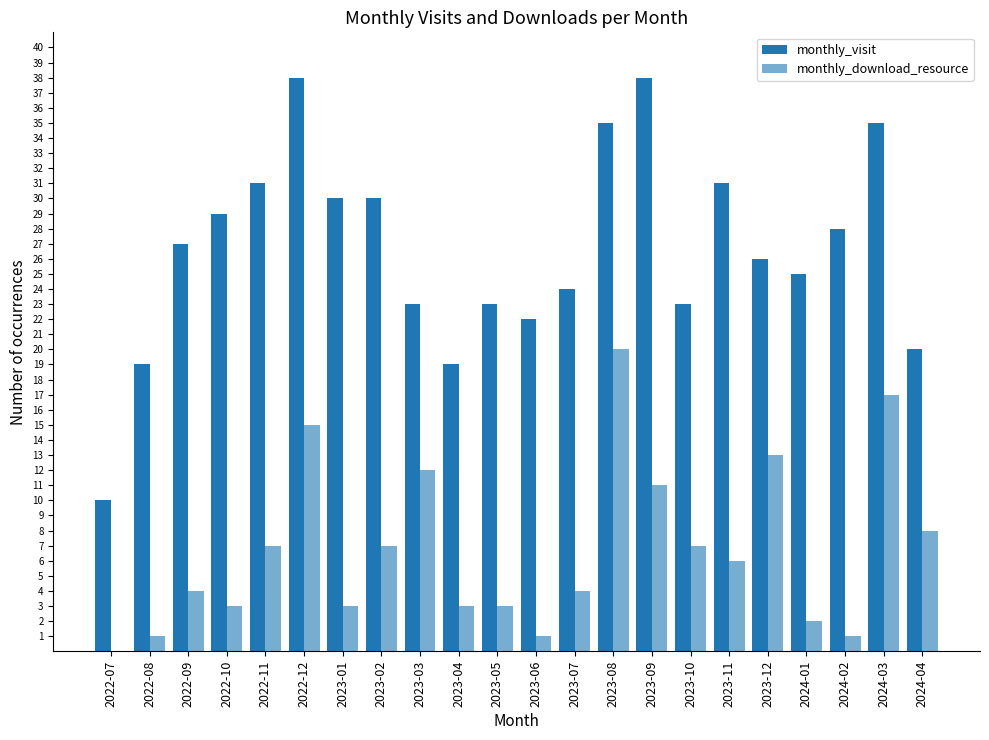

How many groups of bars are there?

22